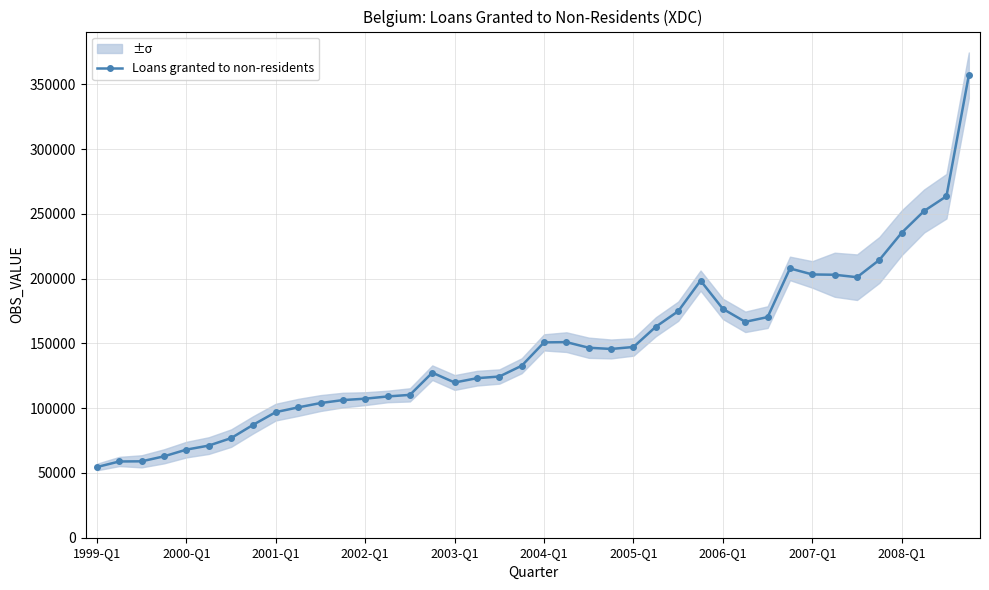

At which category does the chart reach its minimum across all series?

1999-Q1